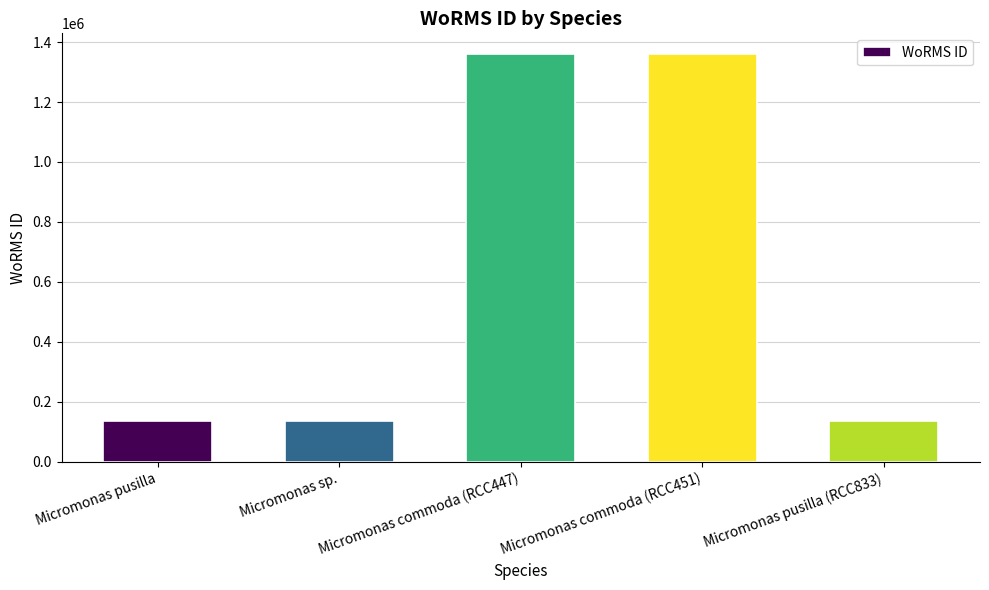

The chart shows a value of 187826 at Micromonas sp.. True or false?

False